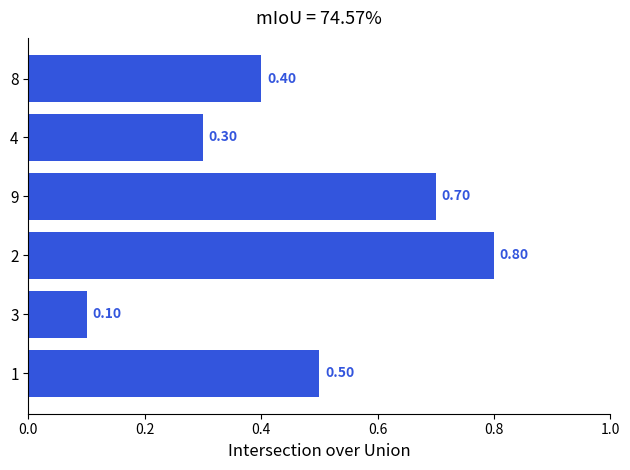

What is the difference between the values at 3 and 2?

0.7